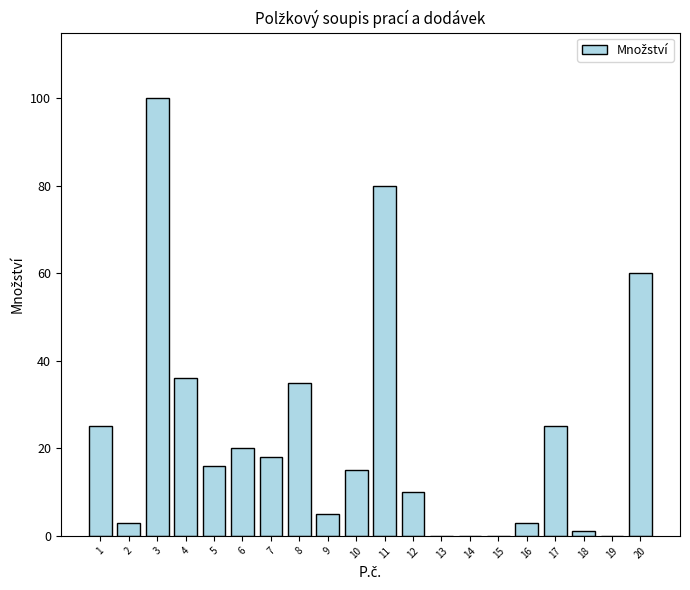

What is the change in value from 4 to 15?

-36